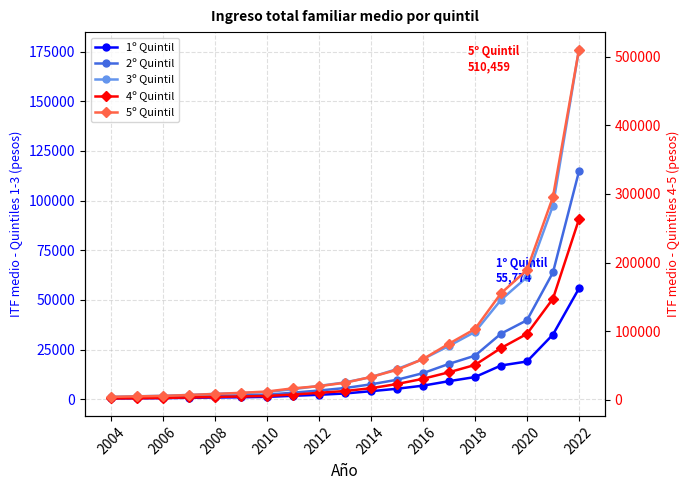

True or false: 1º Quintil and 3º Quintil cross at least once.

False